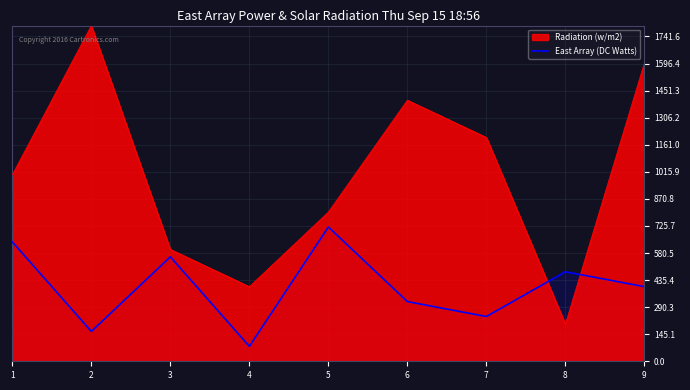

How many lines are shown in the chart?

2